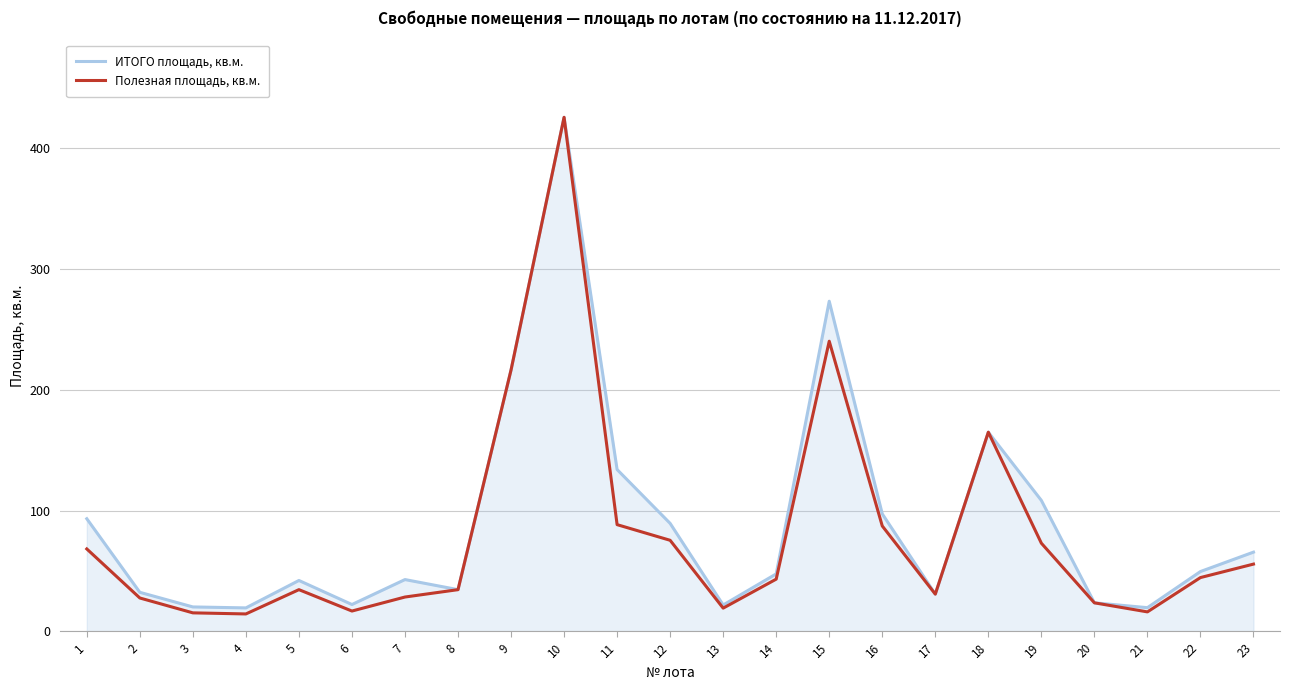

The ИТОГО площадь, кв.м. series shows 108.5 at 19. True or false?

True